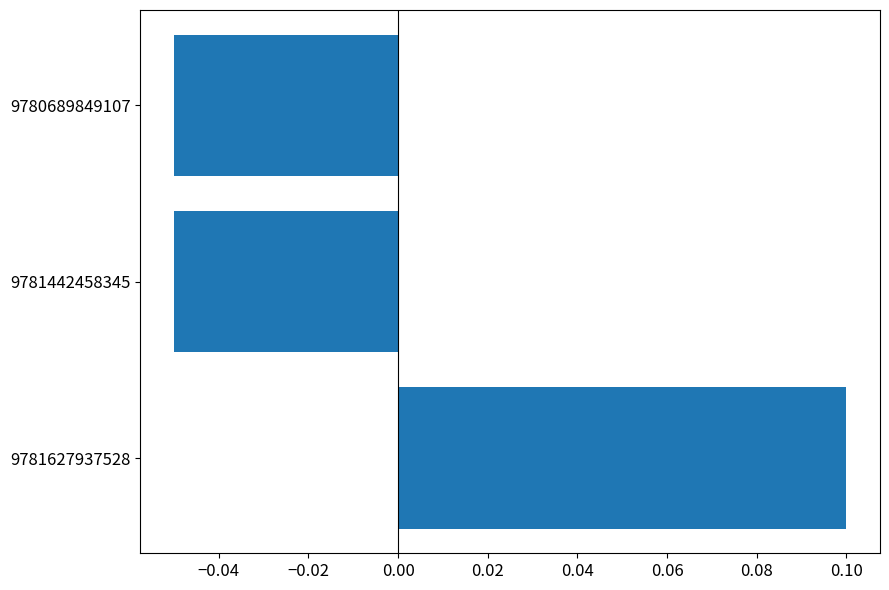

Does the chart contain any negative values?

Yes